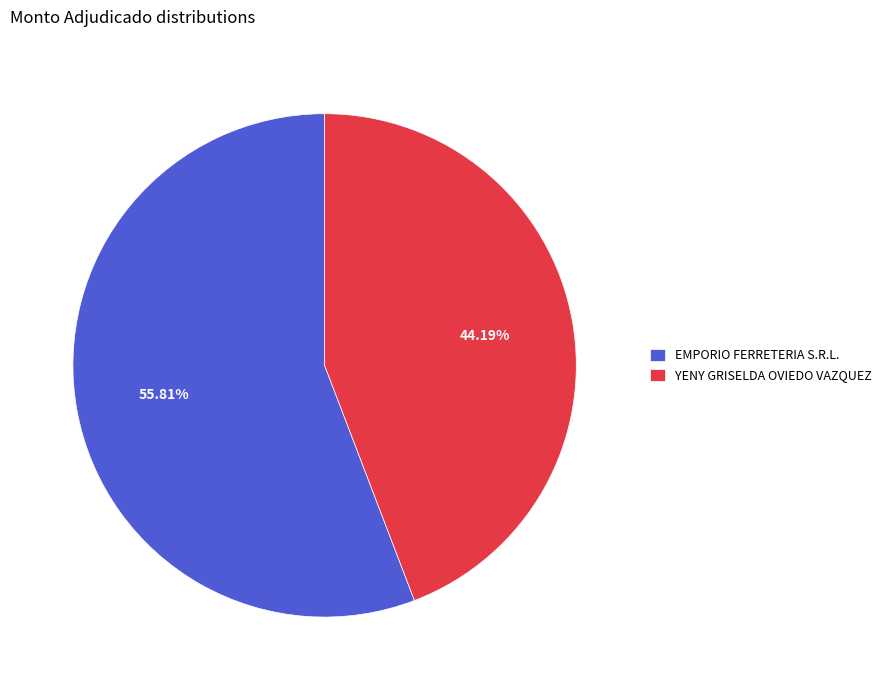

How many segments does this pie chart have?

2